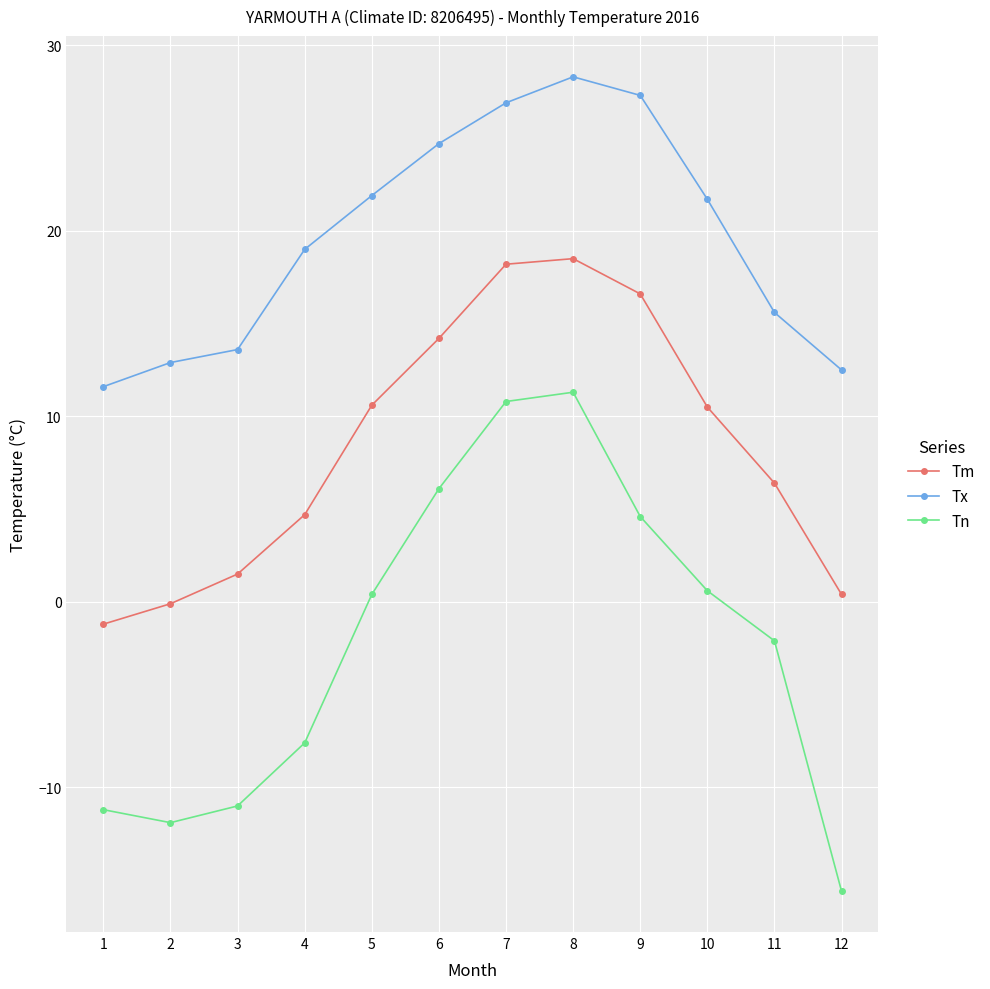

At which label does Tm first exceed 10?

5